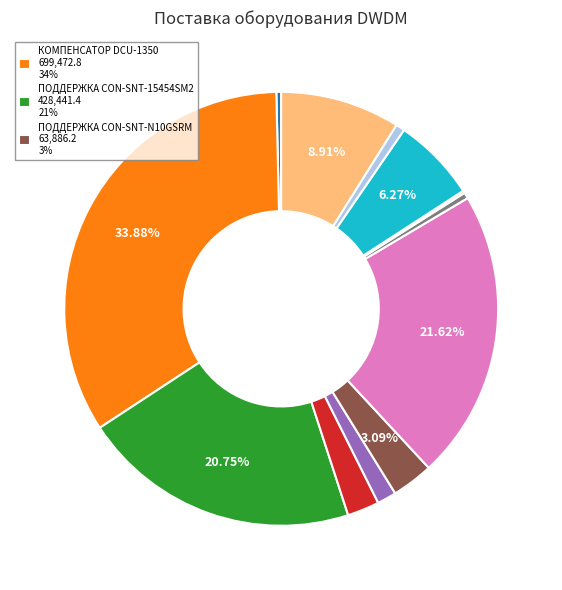

Is there any slice that represents more than half of the pie?

No